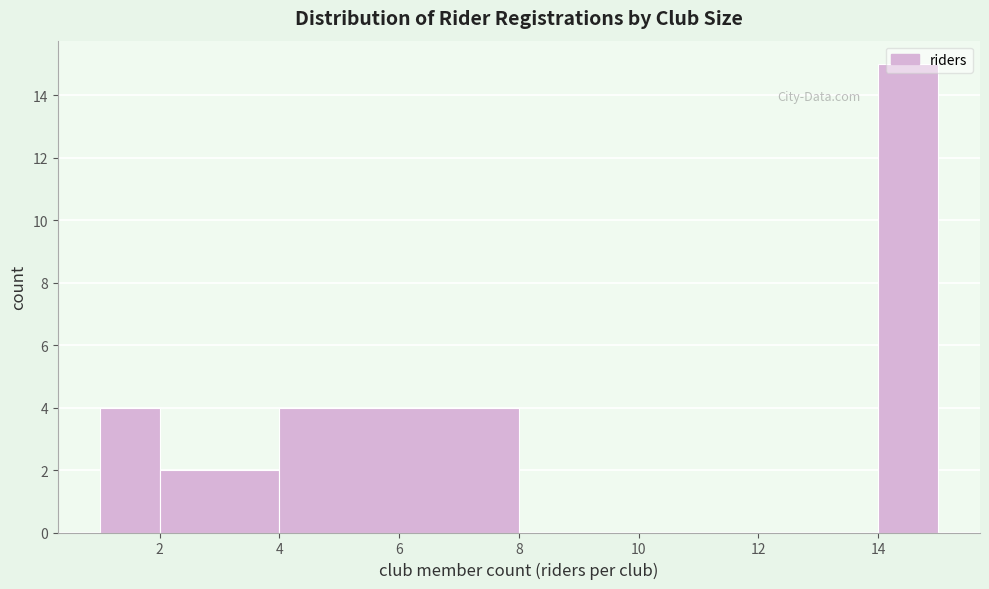

What is the height of the bar covering 1 to 2 on the x-axis? The values are not printed on the chart, so give them approximately, as read against the axis.

4